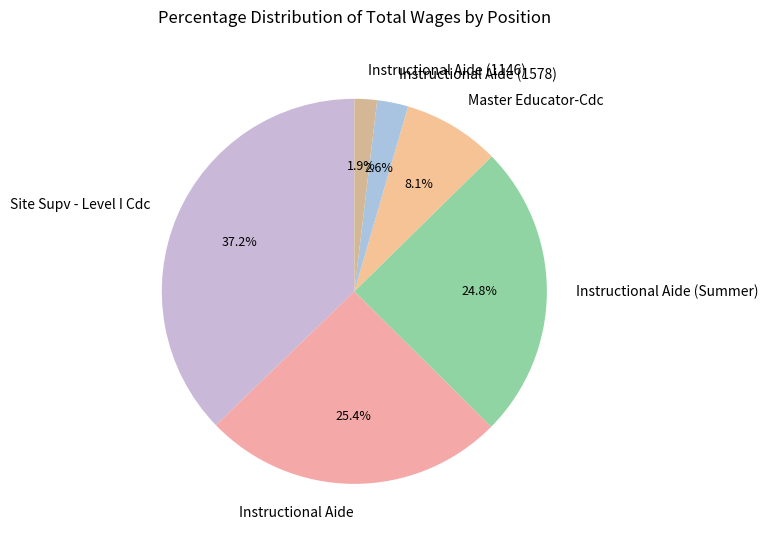

To the nearest percent, what percentage of the pie is Instructional Aide?

25%